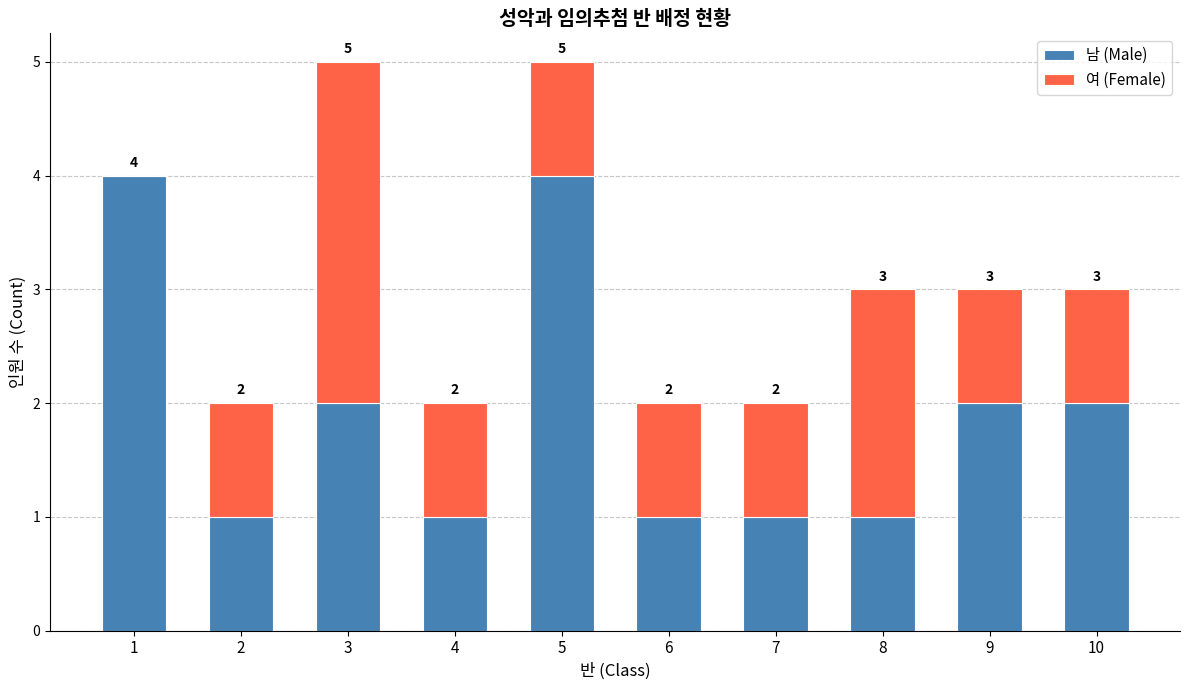

How many 남 (Male) values are between 1 and 2?

8